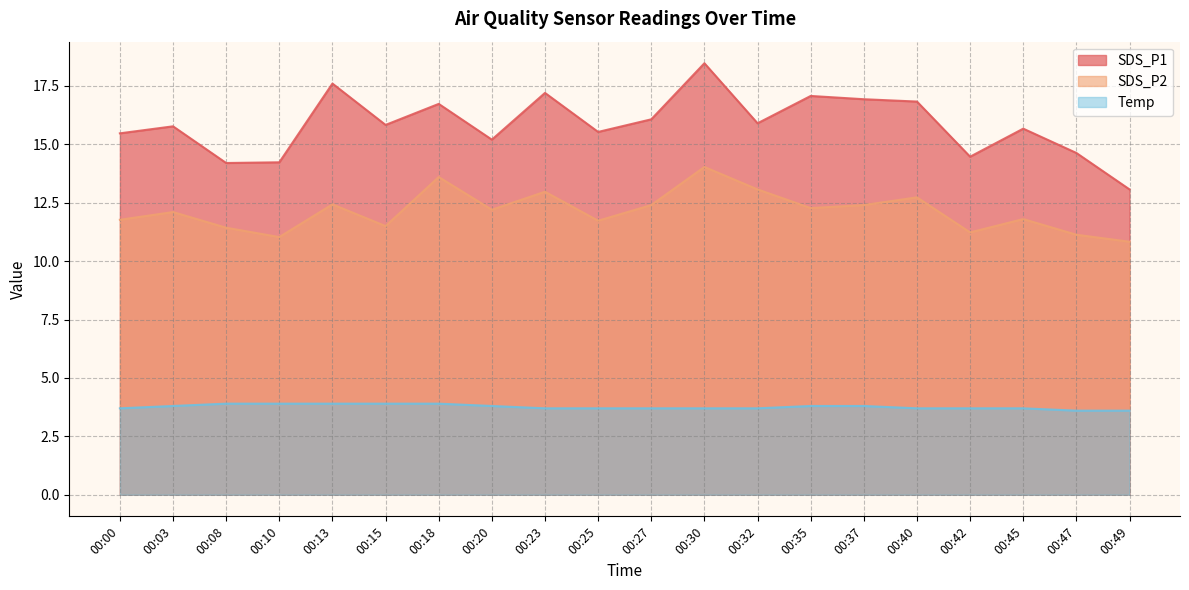

How many values in the SDS_P1 series are below 15?

5